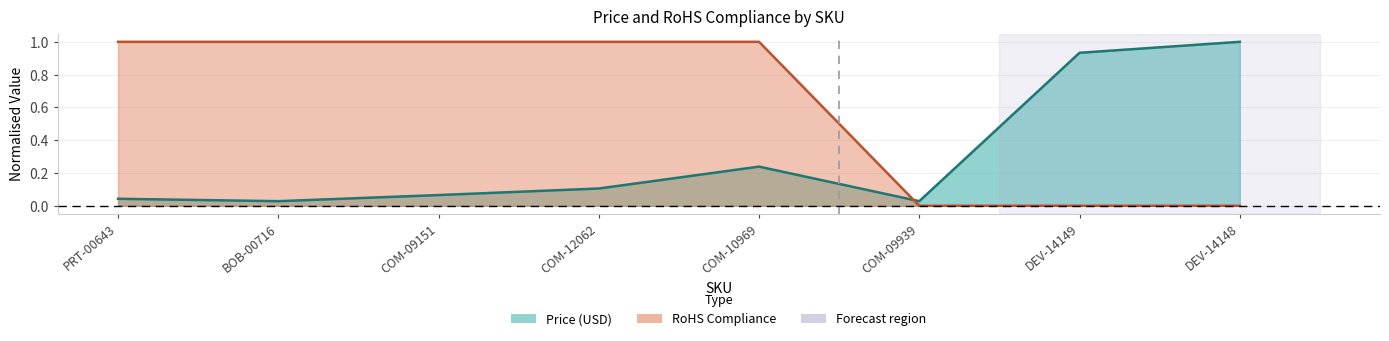

List the series in order of their overall mean, highest first.

RoHS Compliance, Price (USD)